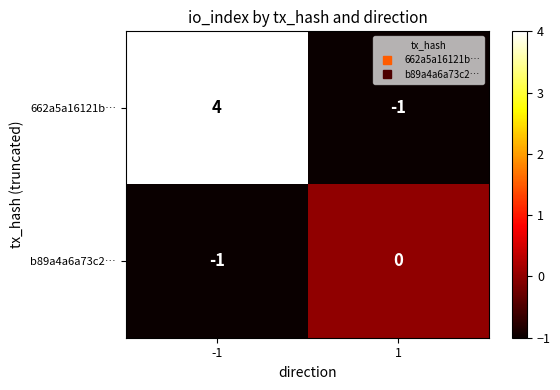

Which series has the largest total across all categories?

662a5a16121b…